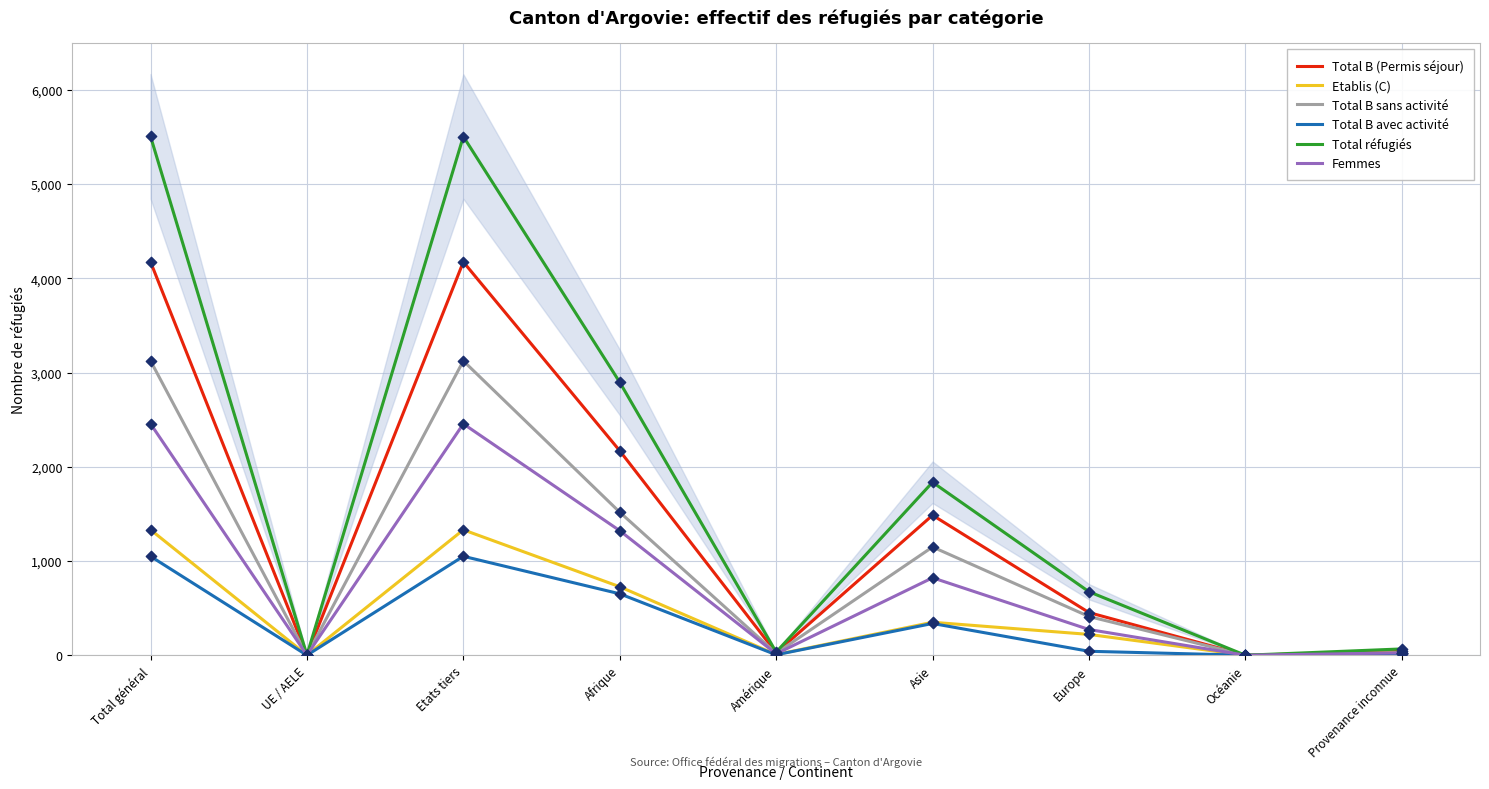

Is the value of Total B avec activité at Asie greater than the value of Total B (Permis séjour) at Total général?

No